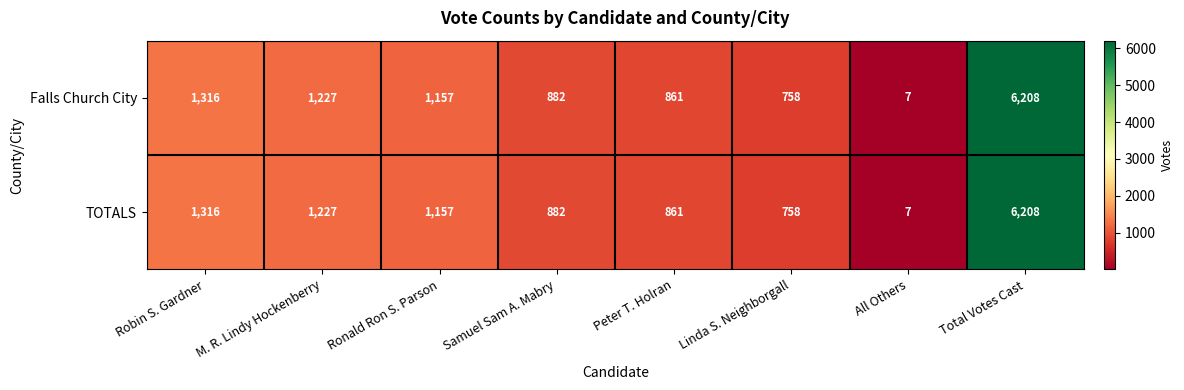

What is the total value across all series at Linda S. Neighborgall?

1516